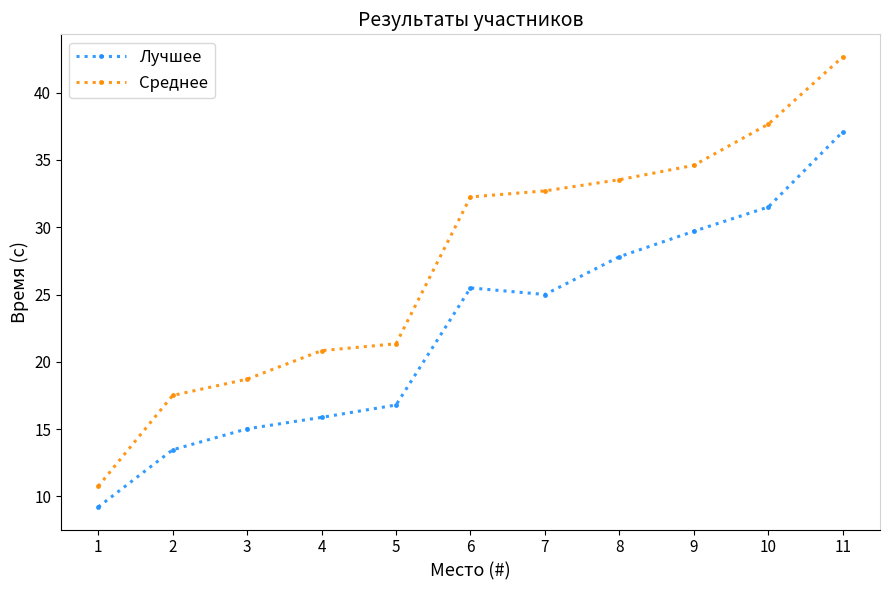

What is the difference between the maximum and second lowest values in the Лучшее series?

23.6